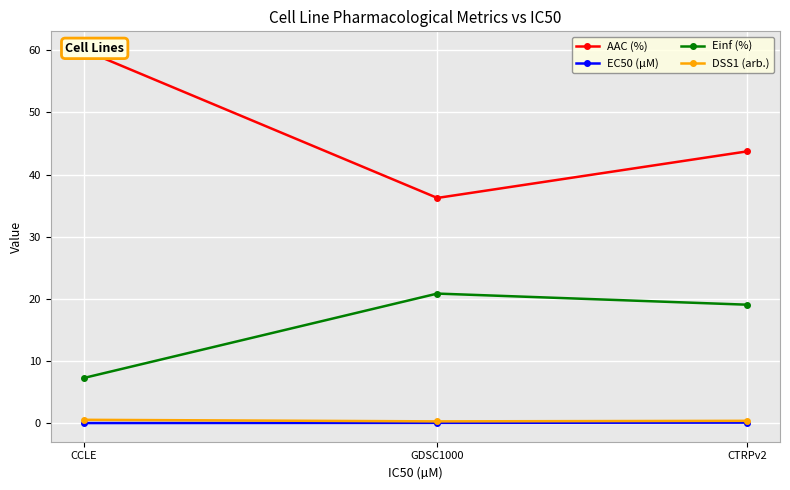

What position from the left is GDSC1000?

2